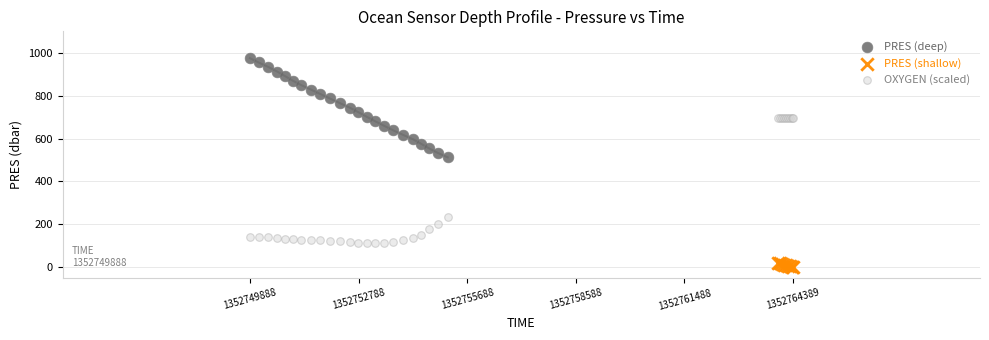

Which series contains the lowest Y value?

PRES (shallow)